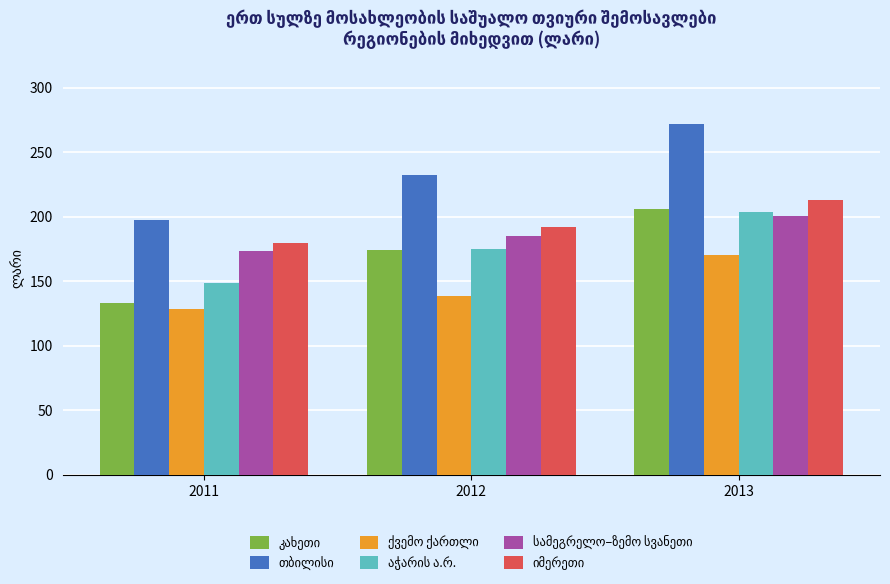

What is the spread (max minus min) of values at 2013?

101.1